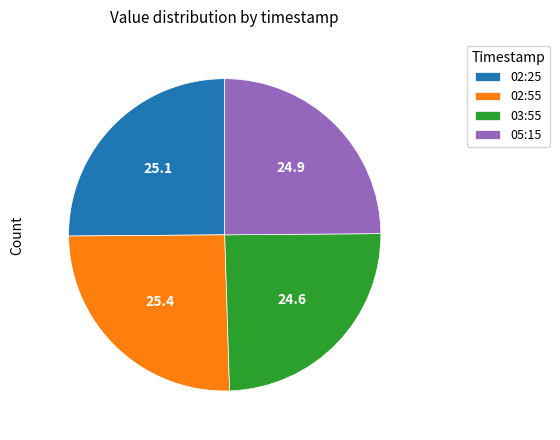

True or false: 03:55 accounts for 25% of the total.

True